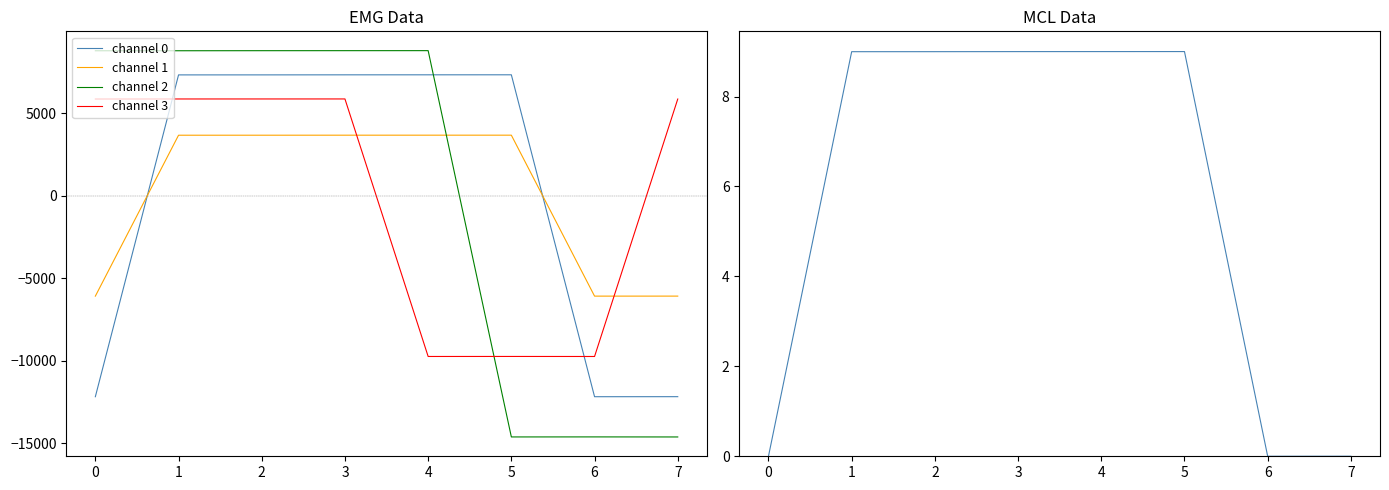

Which series has the widest spread of values?

channel 2